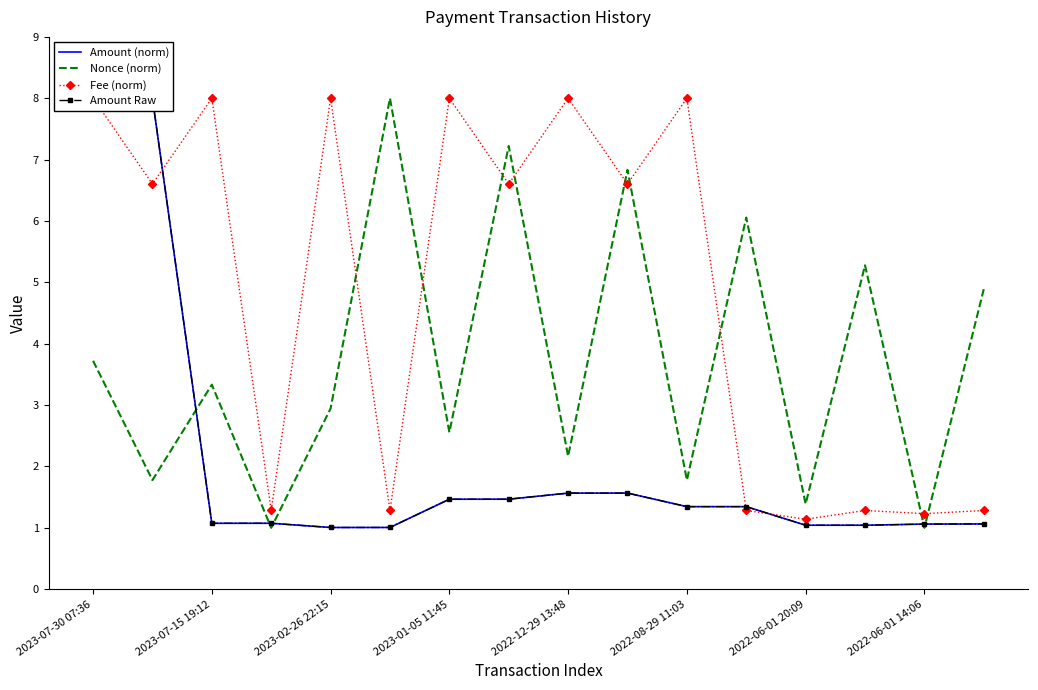

Which series ends up on top after the final intersection of Fee (norm) and Amount (norm)?

Fee (norm)